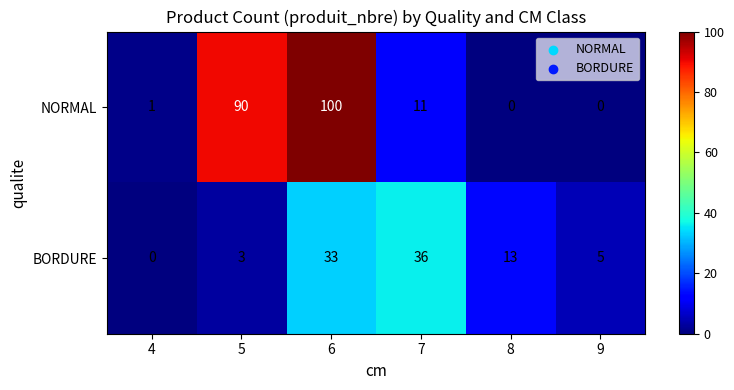

List the series in order of their overall mean, highest first.

NORMAL, BORDURE